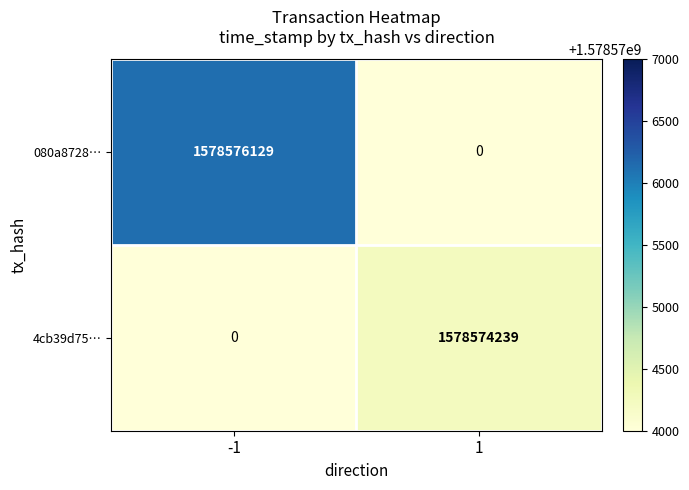

What is the difference between the highest and lowest values at 1?

1578574239